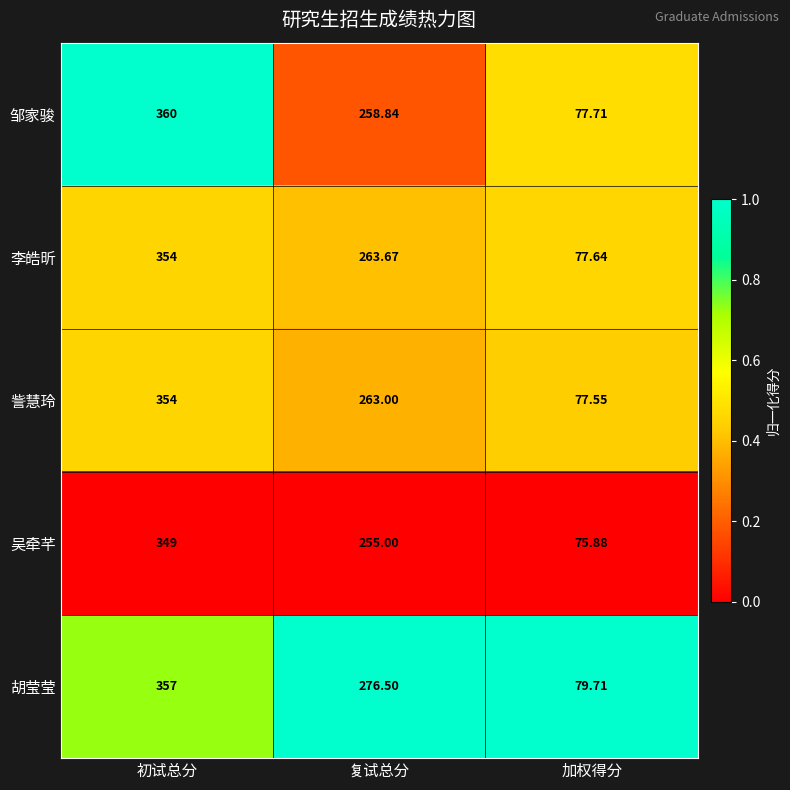

Which series changed the most between 初试总分 and 复试总分?

邹家骏